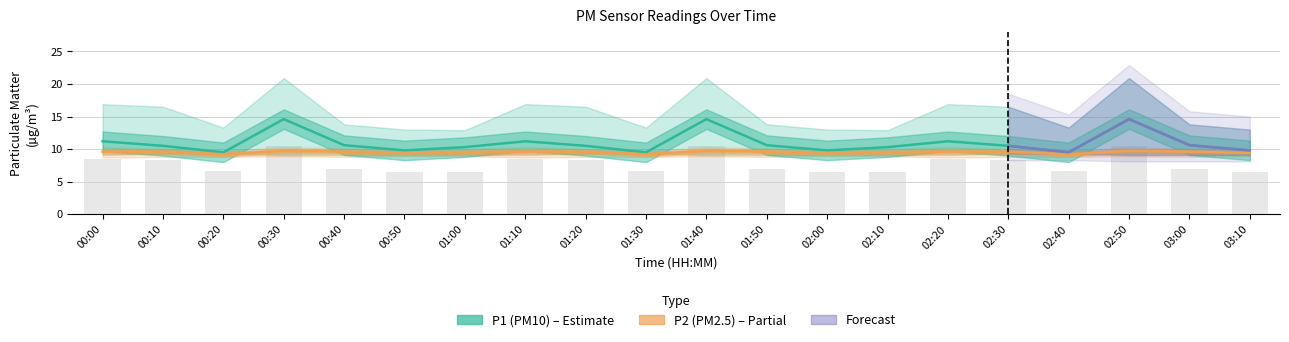

What is the spread (max minus min) of values at 01:30?

2.8